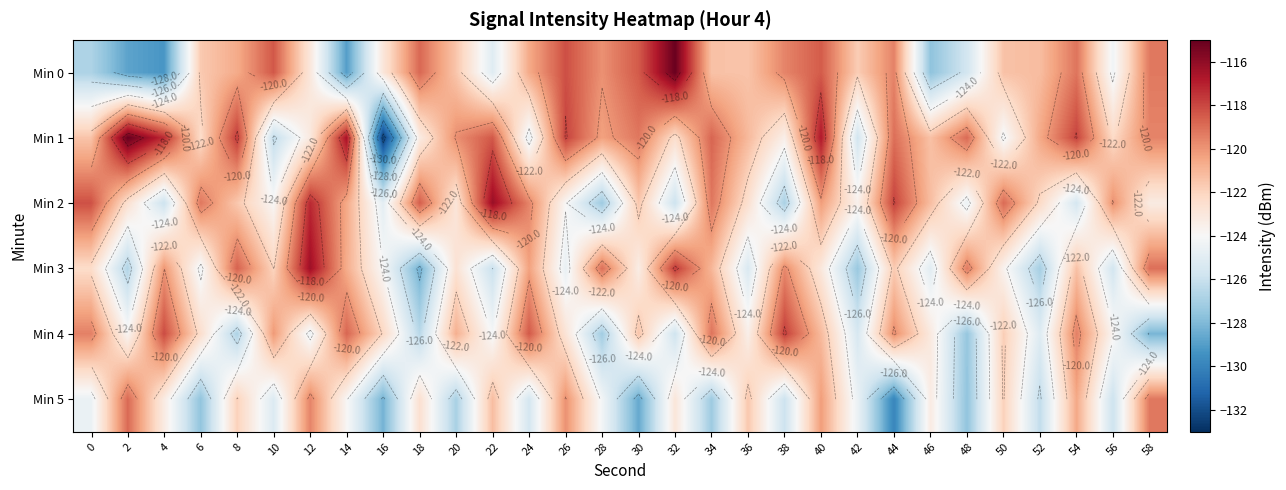

Which series has the widest spread of values?

Min 1